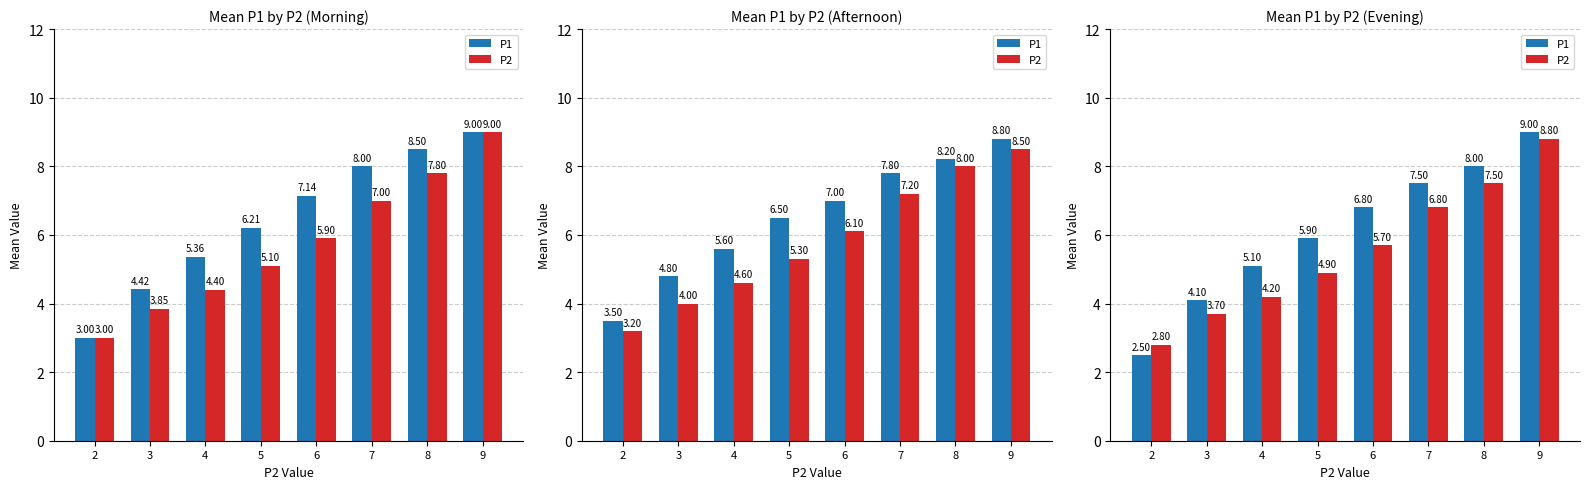

Rank the categories by P1 value from highest to lowest.

9, 8, 7, 6, 5, 4, 3, 2